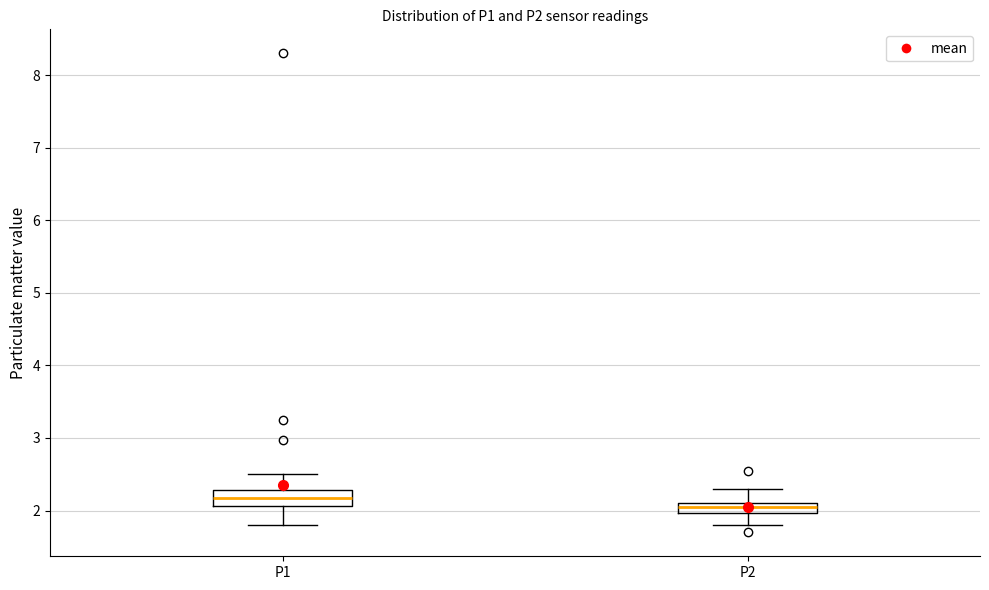

Which box's median line is the lowest?

P2